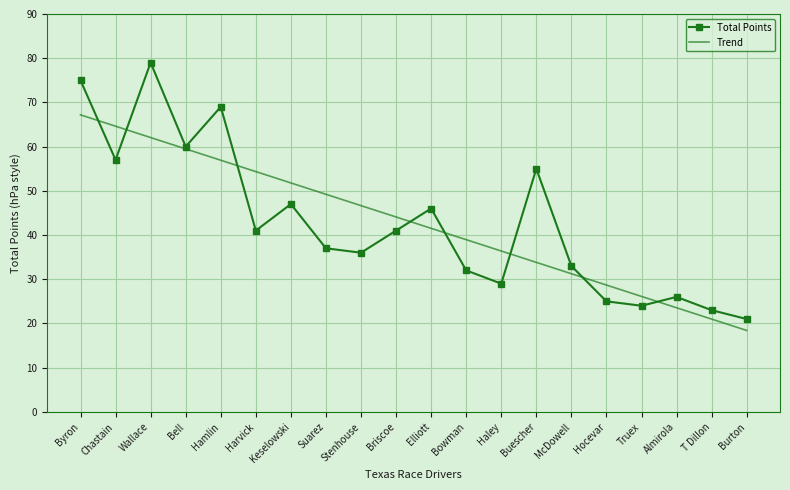

Reading left to right, transcribe all the data shown in this chart.

Total Points: 75.0	57.0	79.0	60.0	69.0	41.0	47.0	37.0	36.0	41.0	46.0	32.0	29.0	55.0	33.0	25.0	24.0	26.0	23.0	21.0
Trend: 67.2	64.6	62.1	59.5	56.9	54.4	51.8	49.2	46.7	44.1	41.5	38.9	36.4	33.8	31.2	28.7	26.1	23.5	21.0	18.4